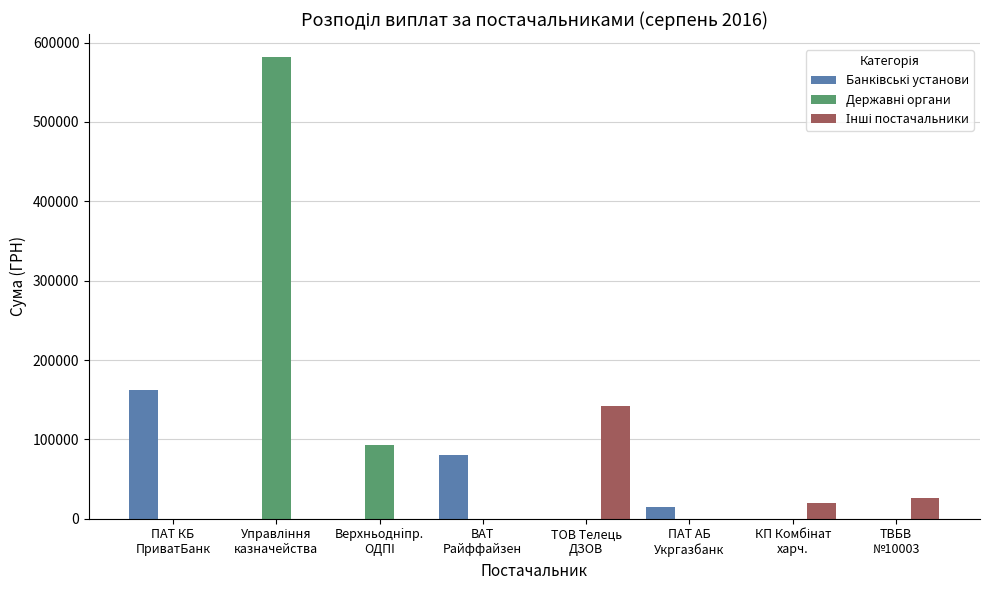

What is the maximum value shown in the chart?

581491.0